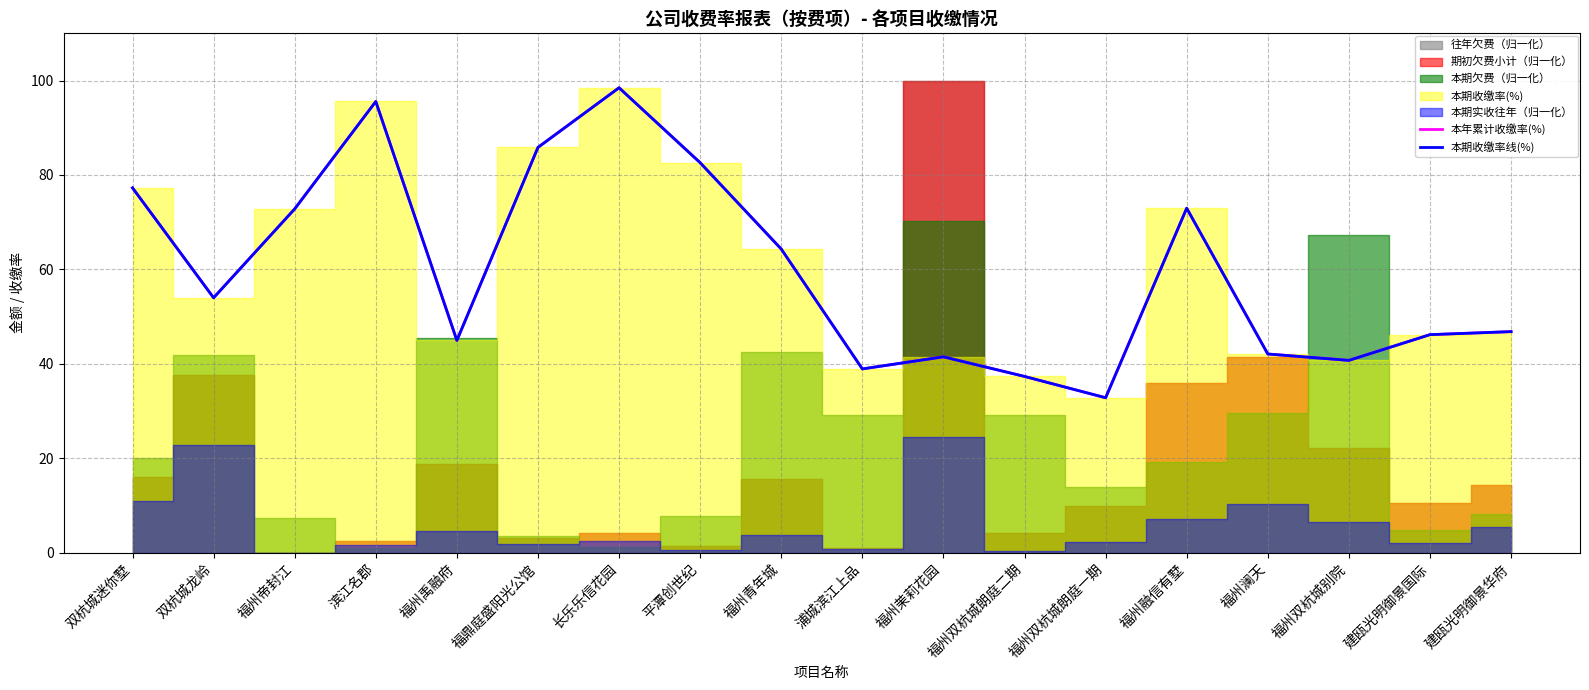

Reading left to right, what are all the values shown in this chart?

本年累计收缴率(%): 77.3	54.0	72.8	95.6	44.9	85.8	98.5	82.6	64.3	38.9	41.5	37.3	32.8	73.0	42.1	40.7	46.2	46.8
本期收缴率线(%): 77.3	54.0	72.8	95.6	44.9	85.8	98.5	82.6	64.3	38.9	41.5	37.3	32.8	73.0	42.1	40.7	46.2	46.8